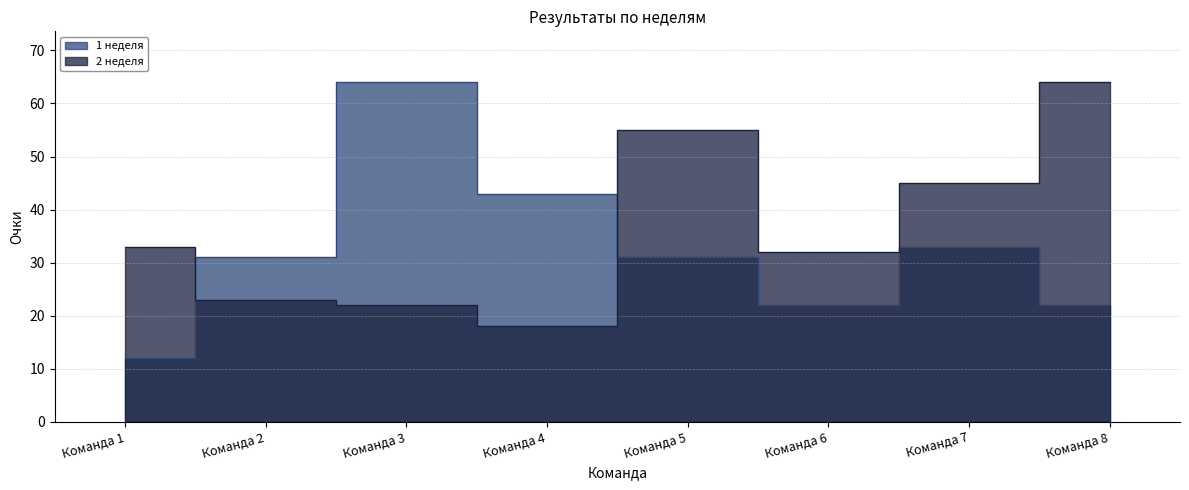

What is the value of the 1 неделя point at the 6th from the left?

22